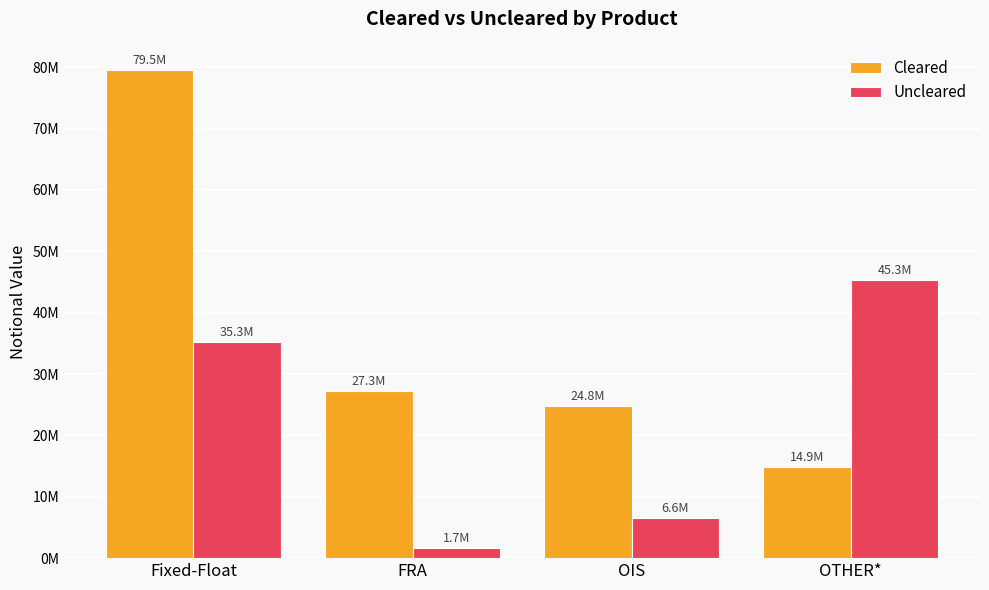

Which series has the largest range (max minus min)?

Cleared